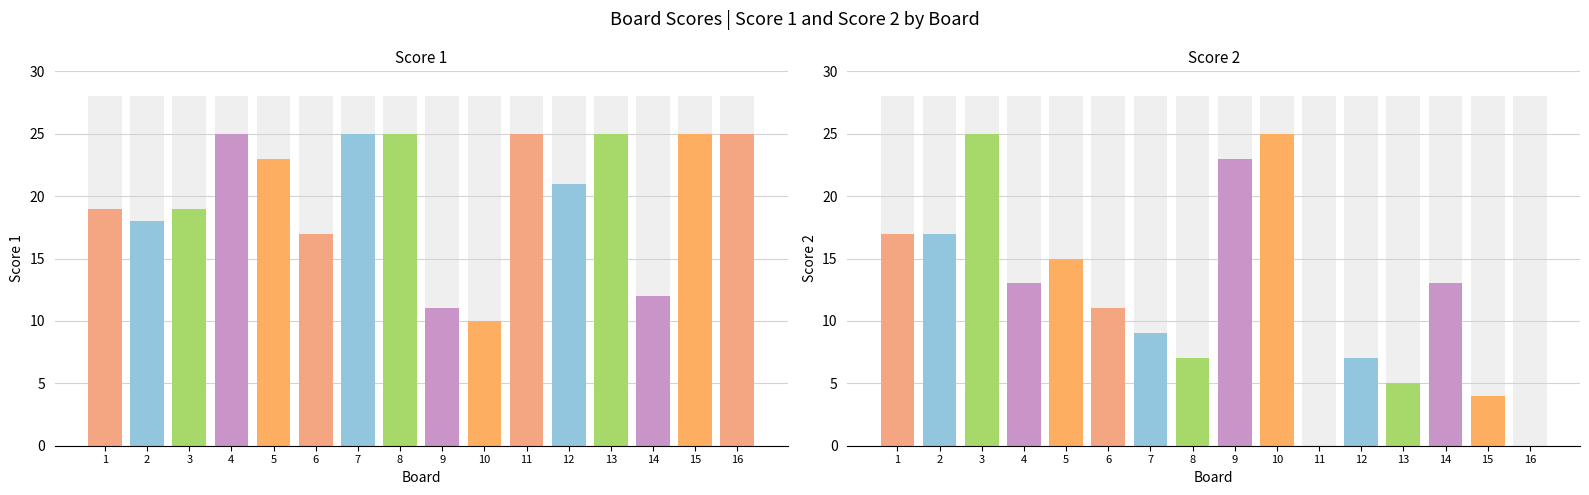

What is the difference between the highest and lowest values at 5?

8